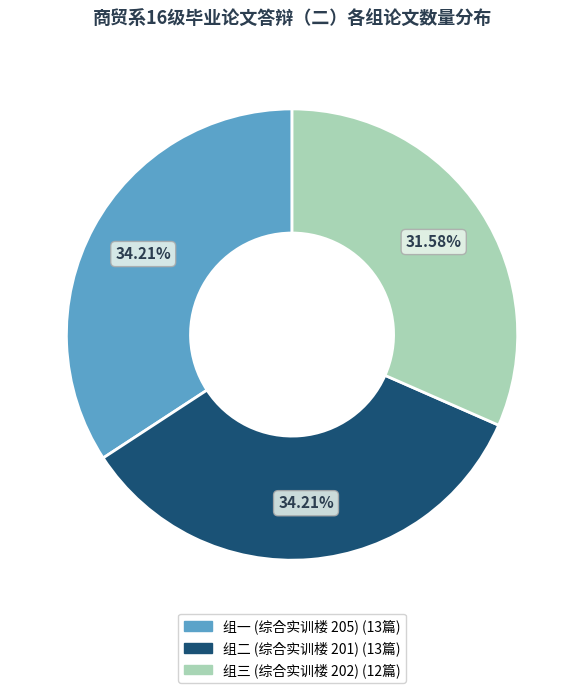

What percentage is the 组三 (综合实训楼 202) slice, to the nearest percent?

32%